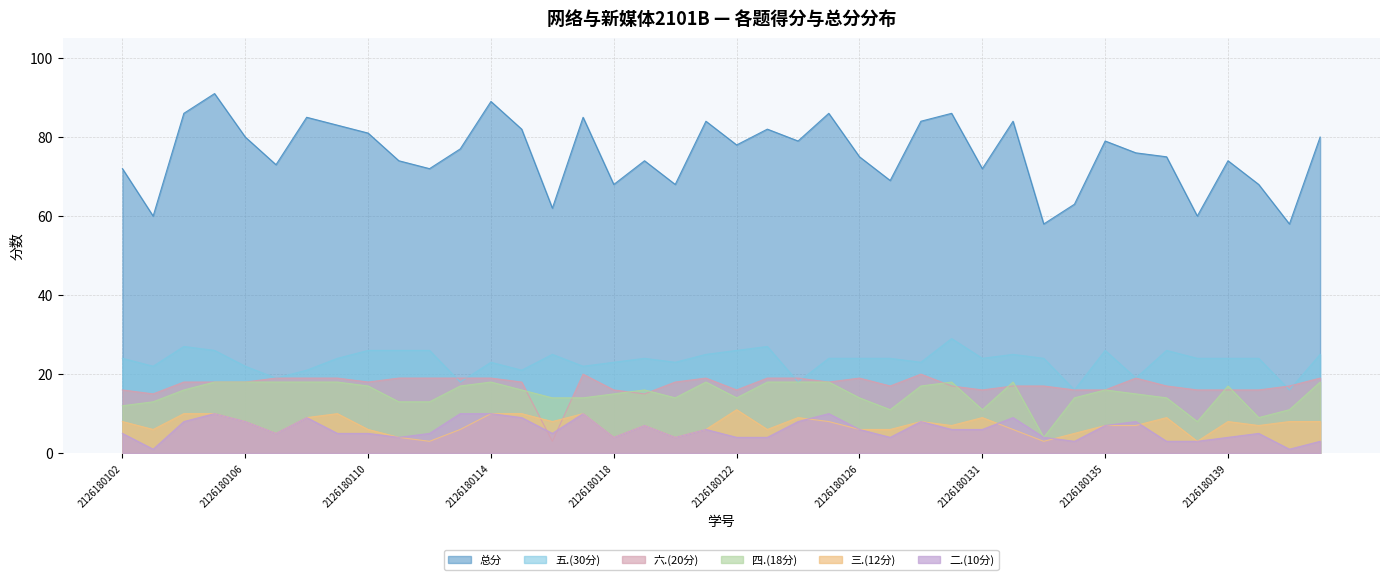

What is the sum of the 六.(20分) values at 2126180131 and 2126180129?

33